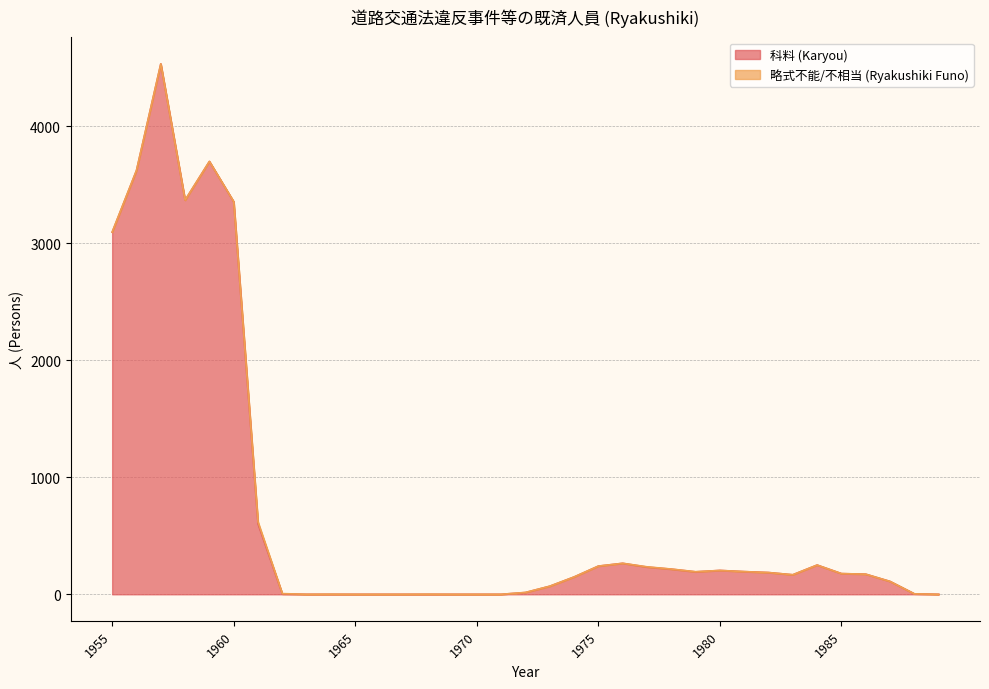

Rank the categories by value from highest to lowest.

1957, 1959, 1956, 1958, 1960, 1955, 1961, 1976, 1984, 1975, 1977, 1978, 1980, 1981, 1979, 1982, 1985, 1986, 1983, 1974, 1987, 1973, 1972, 1988, 1962, 1963, 1964, 1965, 1966, 1967, 1968, 1969, 1970, 1971, 1989